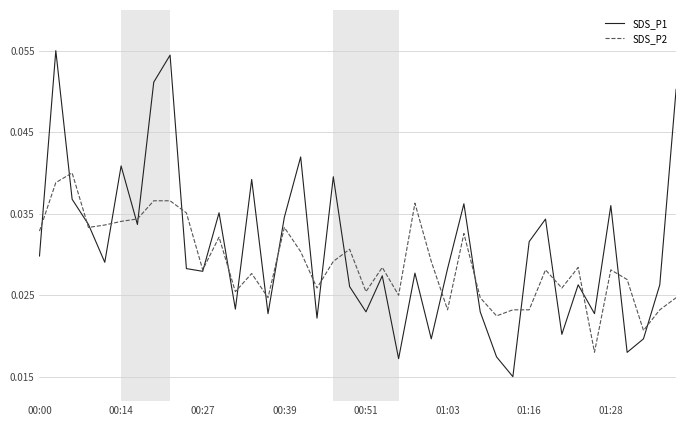

Rank the series by their maximum value, from highest to lowest.

SDS_P1, SDS_P2